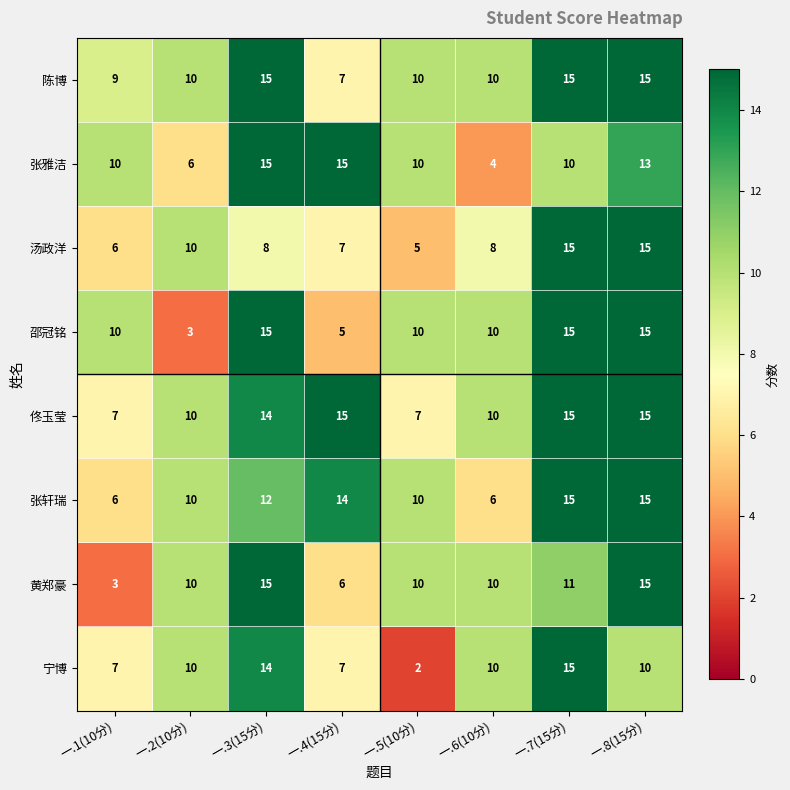

Between 一.3(15分) and 一.4(15分), which series saw the biggest shift?

邵冠铭